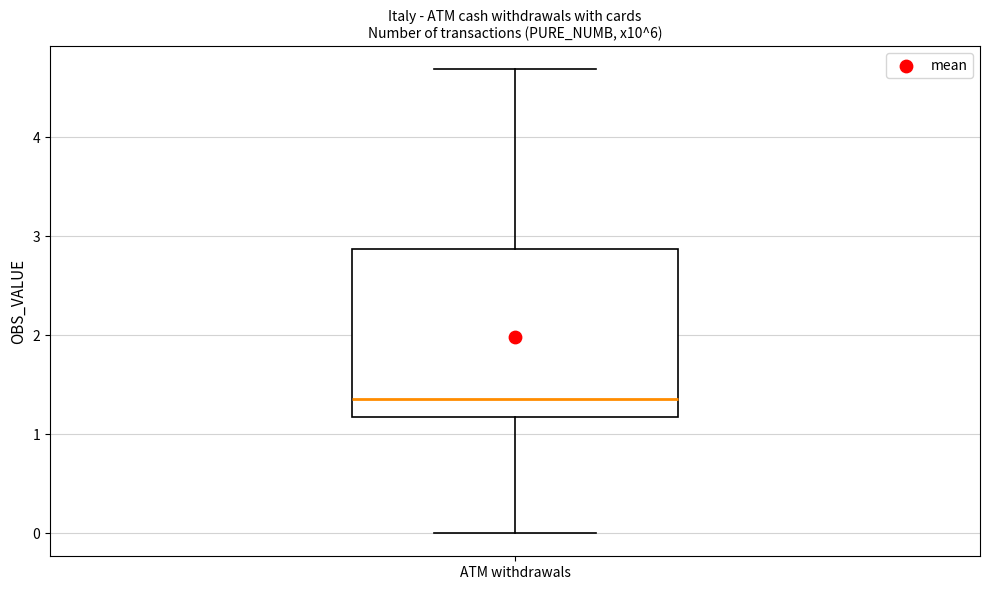

Read this box plot against the y-axis: the position of the median line, the range covered by the box, and the ends of both whiskers. The values are not printed on the chart, so give them approximately, as read against the axis.

median 1.4, box 1.2 to 2.9, whiskers 0.0 to 4.7